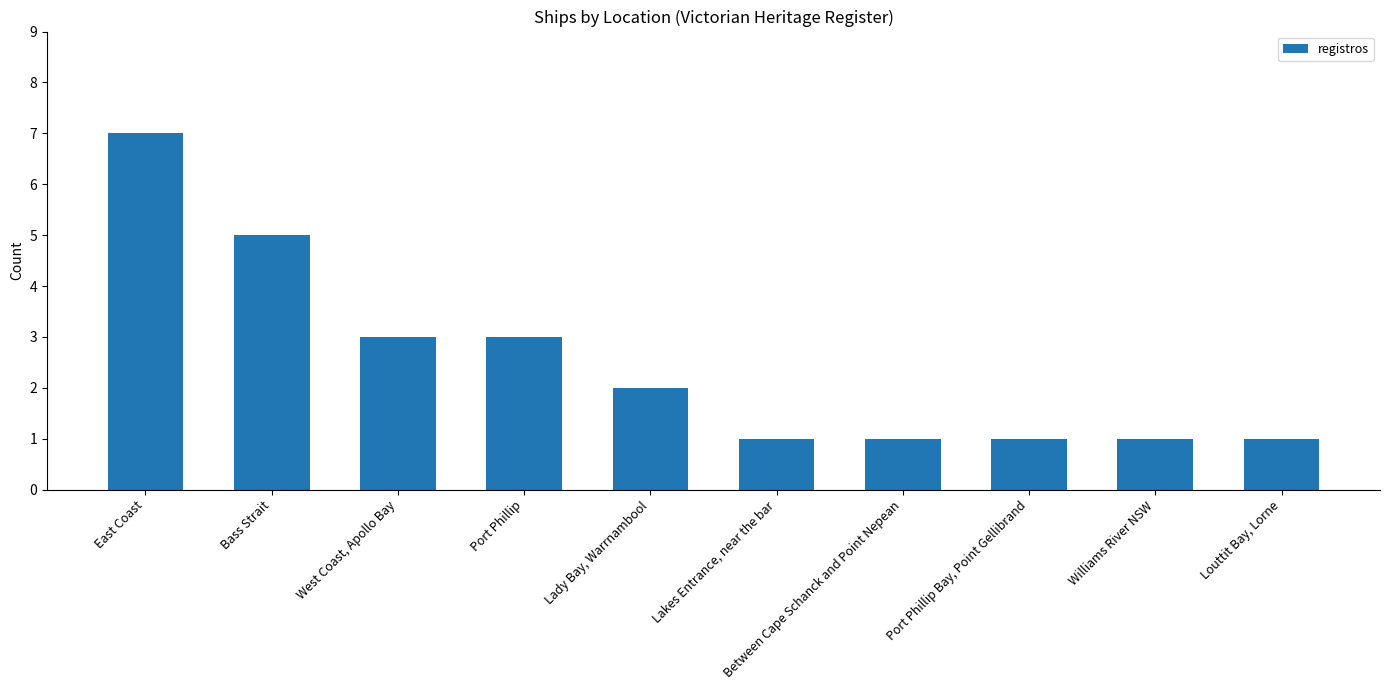

How many data points does each series have?

10